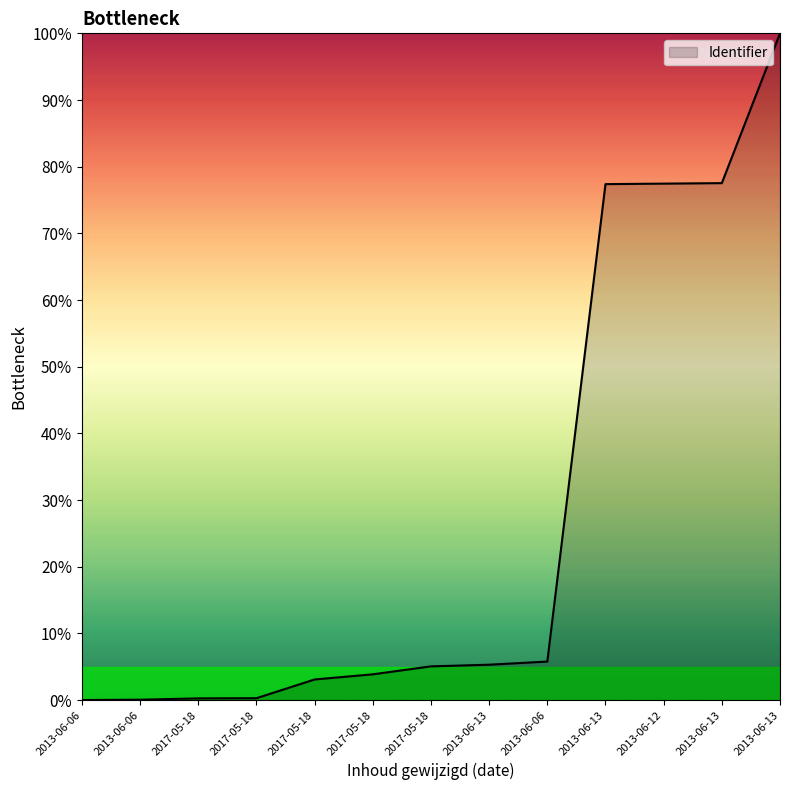

How many categories are shown in the chart?

13